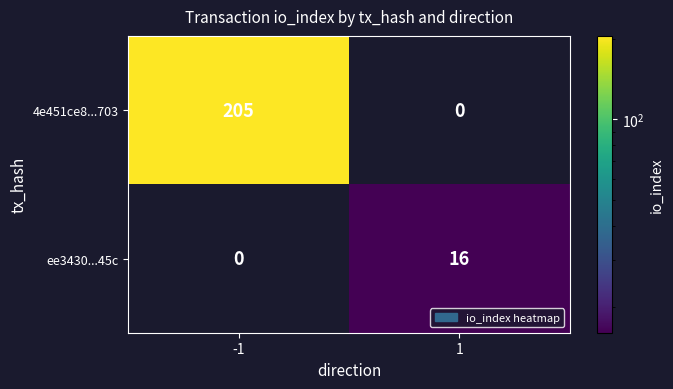

What is the spread (max minus min) of values at 1?

16